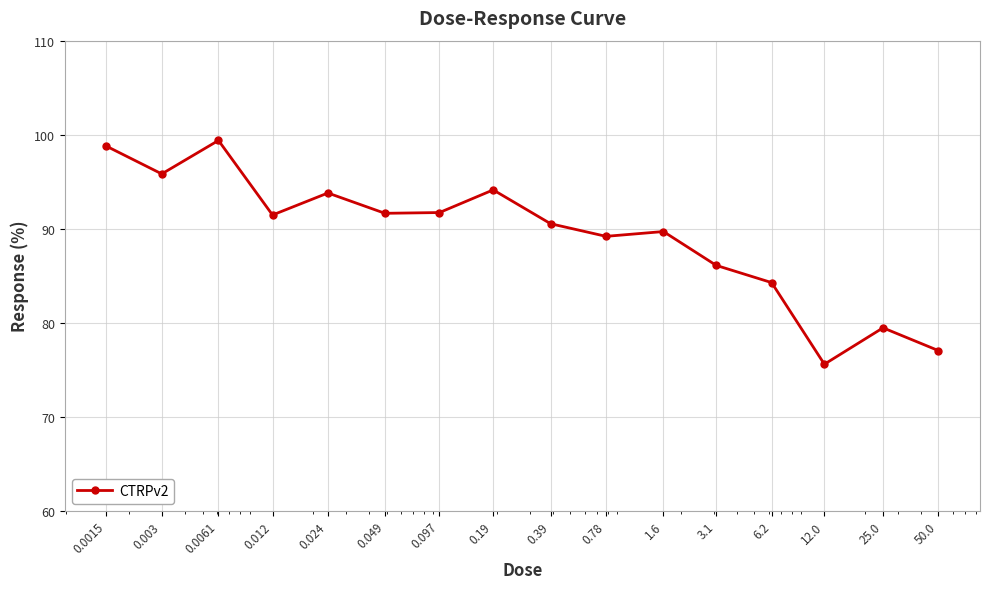

What is the difference between the maximum and minimum values?

23.8